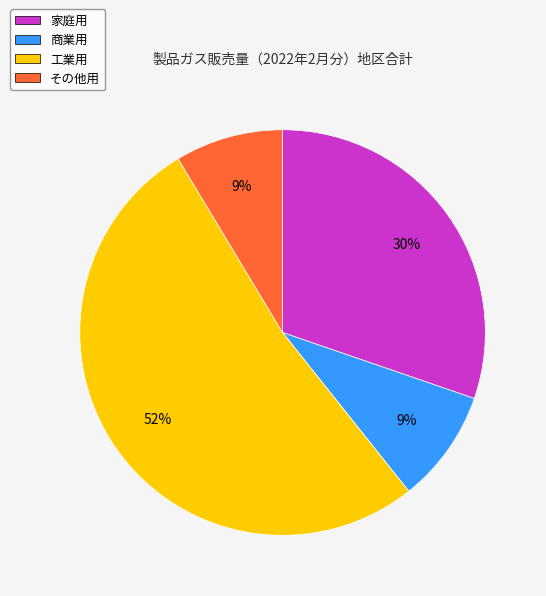

Which slice is the largest?

工業用